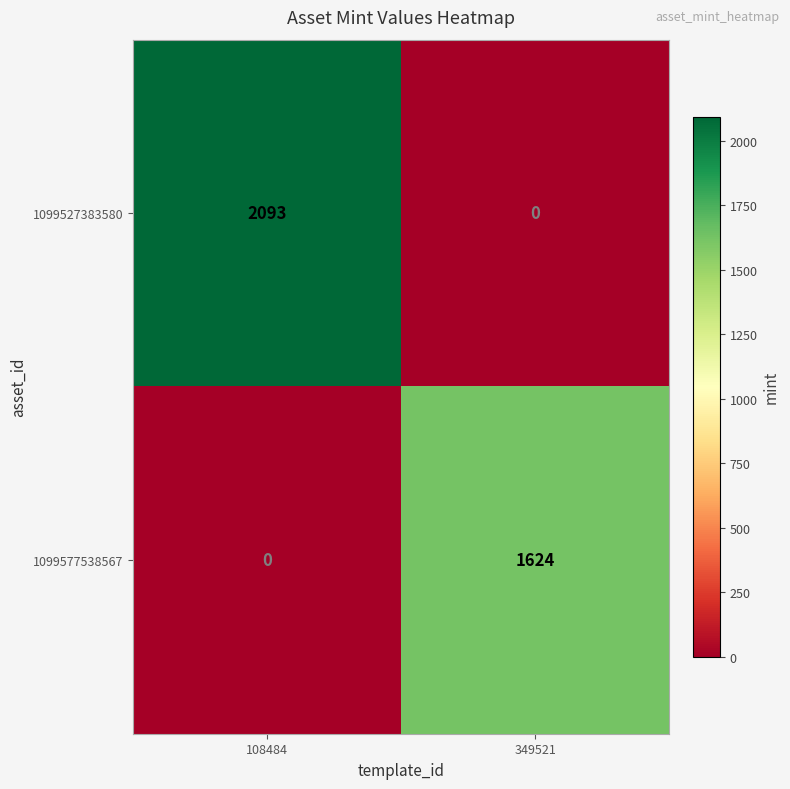

What is the maximum value shown in the chart?

2093